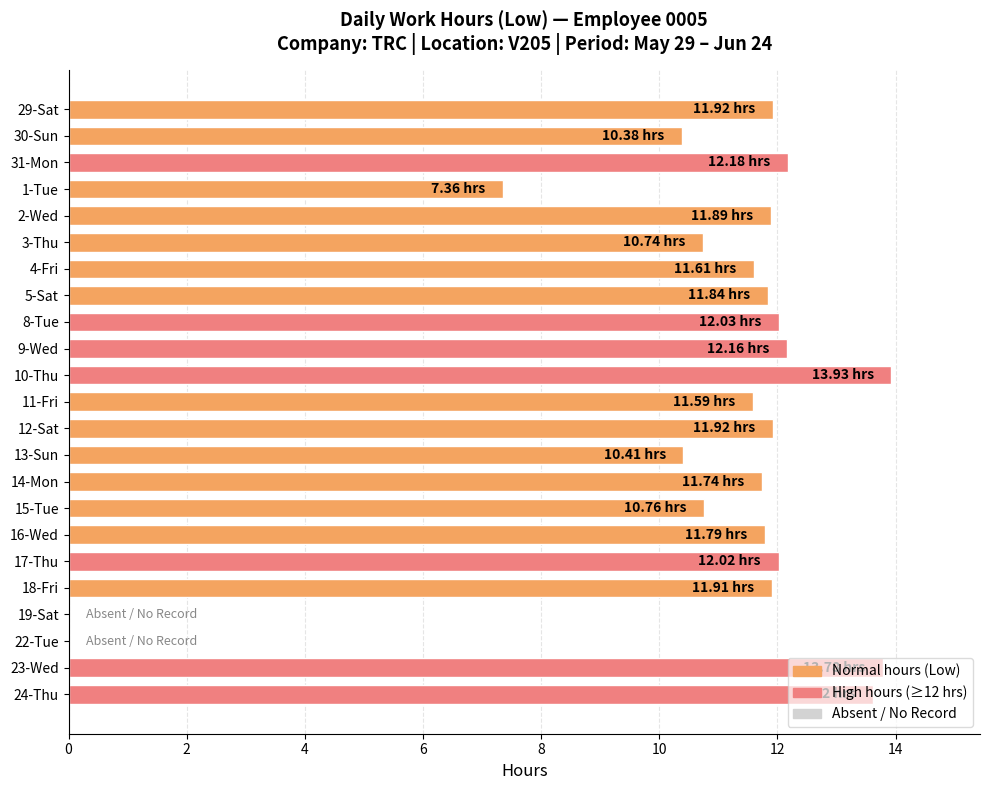

What is the change in value from 1-Tue to 22-Tue?

-7.4